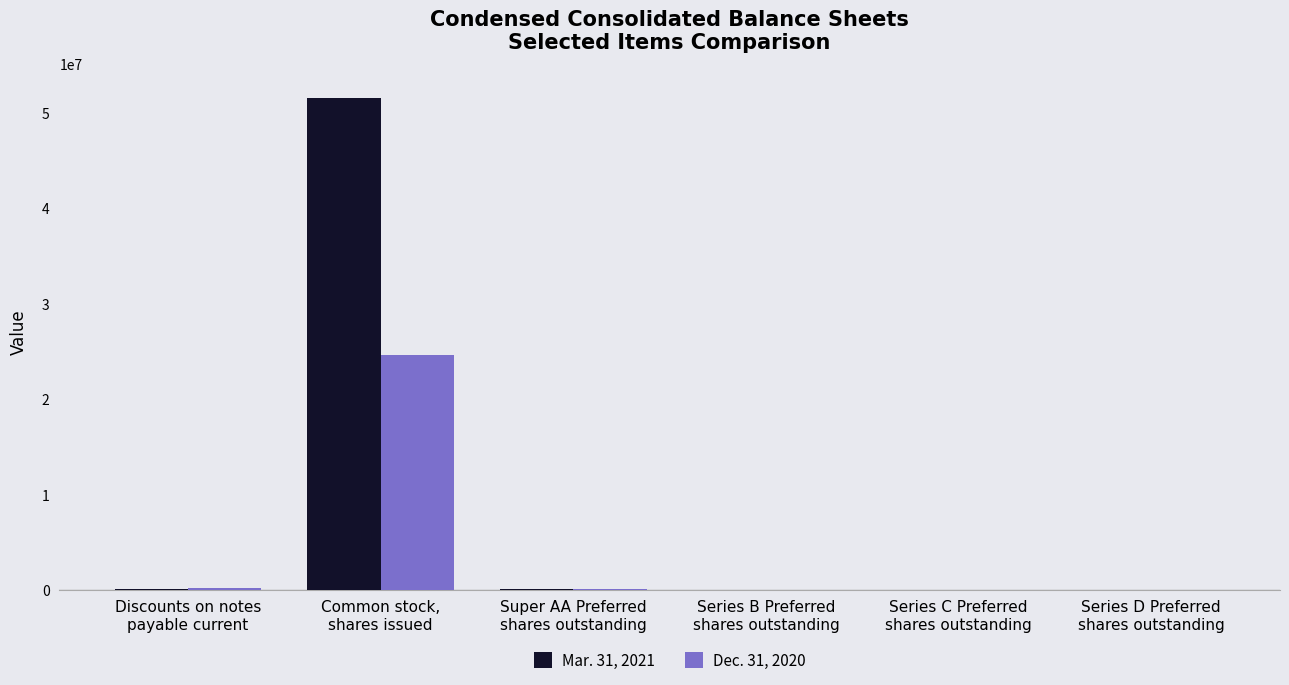

Which series has the largest total across all categories?

Mar. 31, 2021